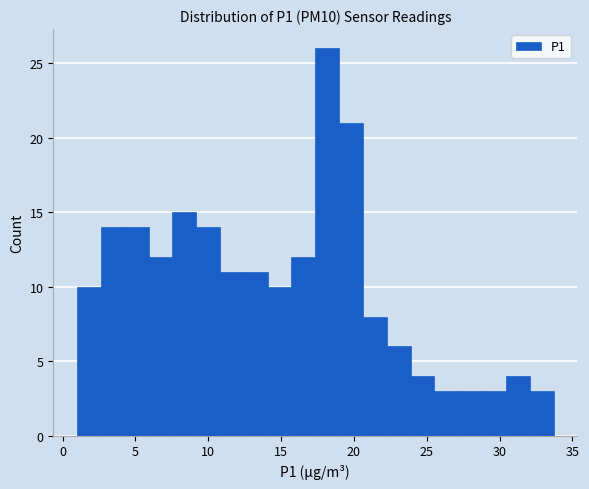

Around what value on the x-axis is the tallest bar? Give the approximate position of its centre, as read against the axis.

18.0